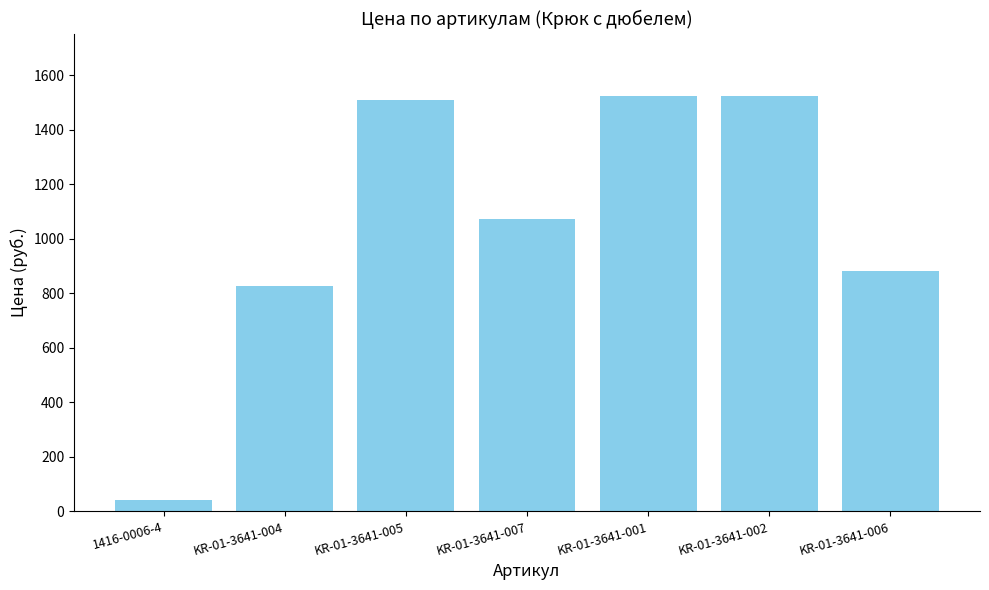

What is the change in value from KR-01-3641-007 to KR-01-3641-002?

+449.8